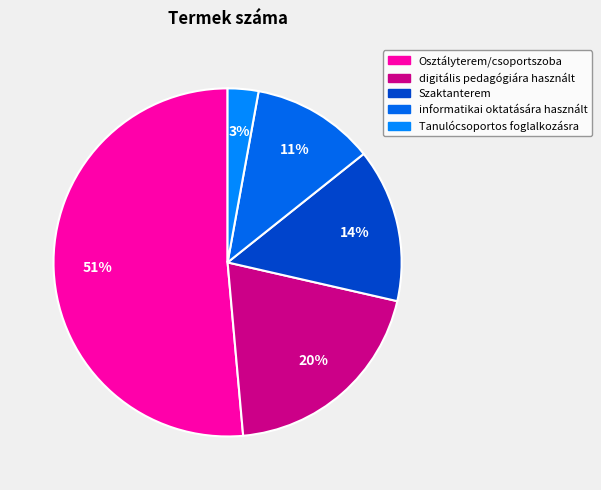

Approximately how many times larger is the value at Osztályterem/csoportszoba compared to informatikai oktatására használt?

4.5